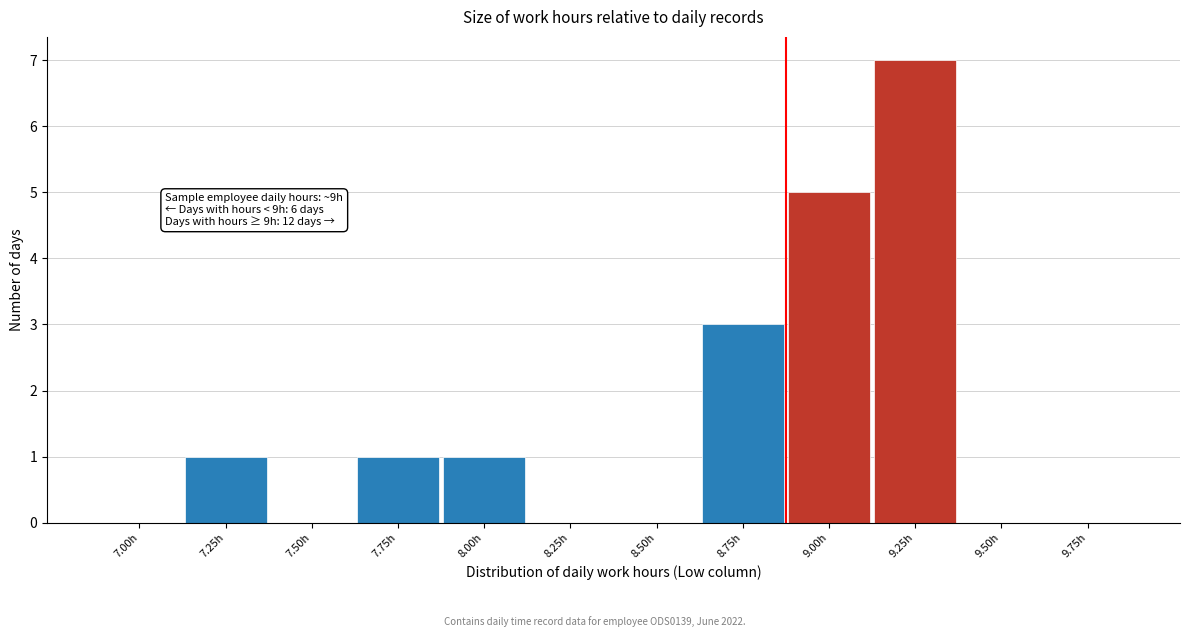

Reading right to left, what are all the values shown in this chart?

9.75h=0	9.50h=0	9.25h=7	9.00h=5	8.75h=3	8.50h=0	8.25h=0	8.00h=1	7.75h=1	7.50h=0	7.25h=1	7.00h=0